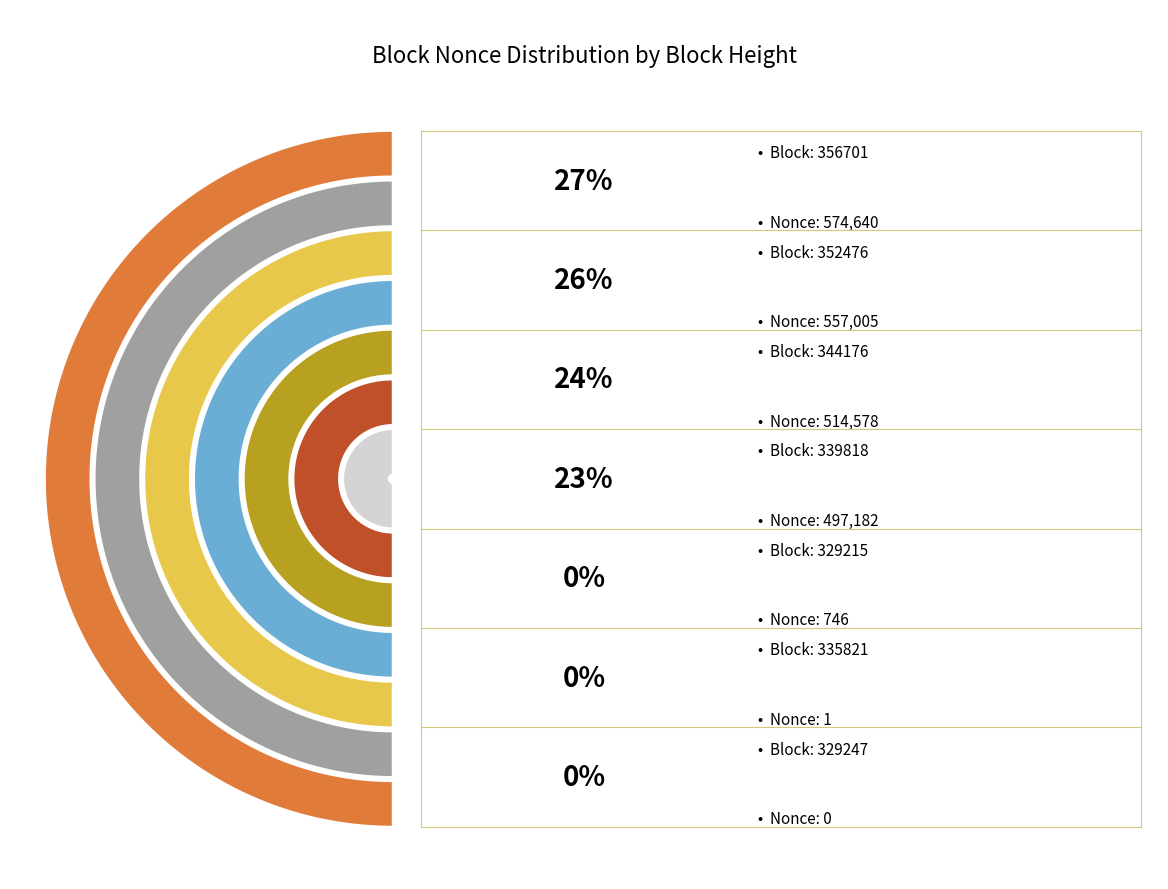

To the nearest percent, what percentage of the pie is 356701?

27%